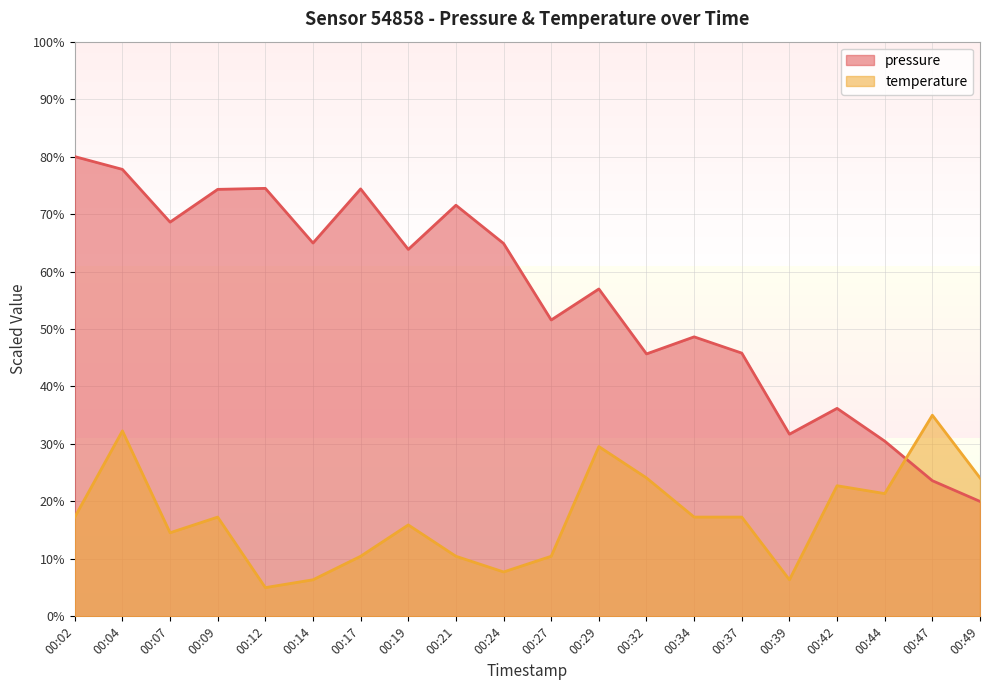

What is the difference between the maximum and minimum values in the temperature series?

30.0